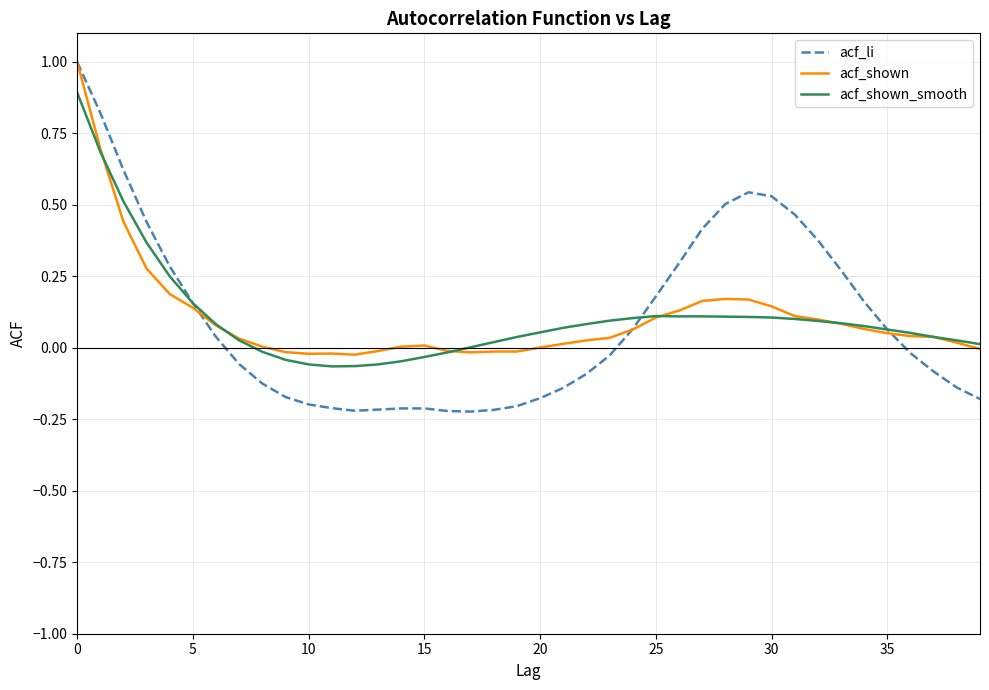

What is the greatest value displayed?

1.0